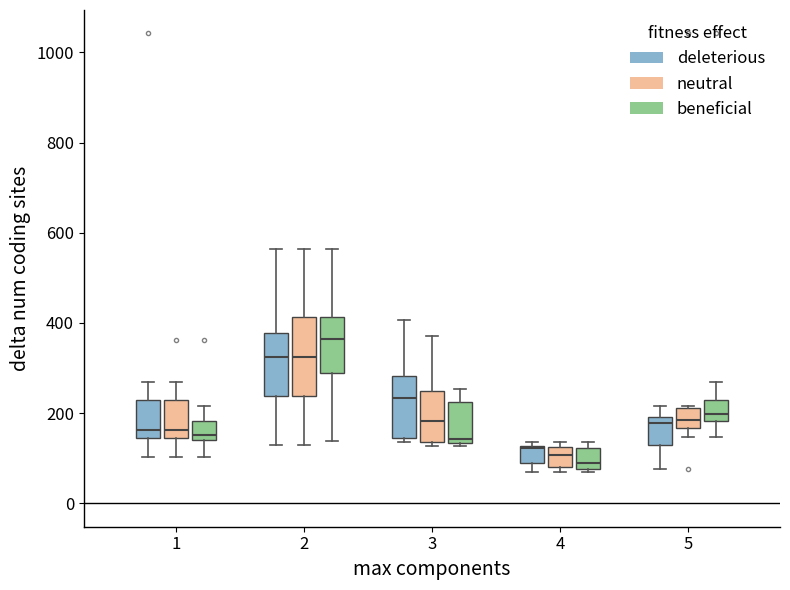

Reading left to right, read every box against the y-axis: the position of its median line, the range the box covers, and the ends of its whiskers. The values are not printed on the chart, so give them approximately, as read against the axis.

1 (deleterious): median 160, box 140 to 220, whiskers 100 to 280
1 (neutral): median 160, box 140 to 220, whiskers 100 to 280
1 (beneficial): median 160, box 140 to 180, whiskers 100 to 220
2 (deleterious): median 320, box 240 to 380, whiskers 120 to 560
2 (neutral): median 320, box 240 to 420, whiskers 120 to 560
2 (beneficial): median 360, box 280 to 420, whiskers 140 to 560
3 (deleterious): median 240, box 140 to 280, whiskers 140 (just below the box's lower edge) to 400
3 (neutral): median 180, box 140 to 240, whiskers 120 to 380
3 (beneficial): median 140 (just above the box's lower edge), box 140 to 220, whiskers 120 to 260
4 (deleterious): median 120, box 80 to 120, whiskers 80 (below the box's lower edge) to 140
4 (neutral): median 100, box 80 to 120, whiskers 80 (just below the box's lower edge) to 140
4 (beneficial): median 80 (just above the box's lower edge), box 80 to 120, whiskers 80 to 140
5 (deleterious): median 180, box 140 to 200, whiskers 80 to 220
5 (neutral): median 180, box 160 to 220, whiskers 140 to 220
5 (beneficial): median 200, box 180 to 220, whiskers 140 to 280